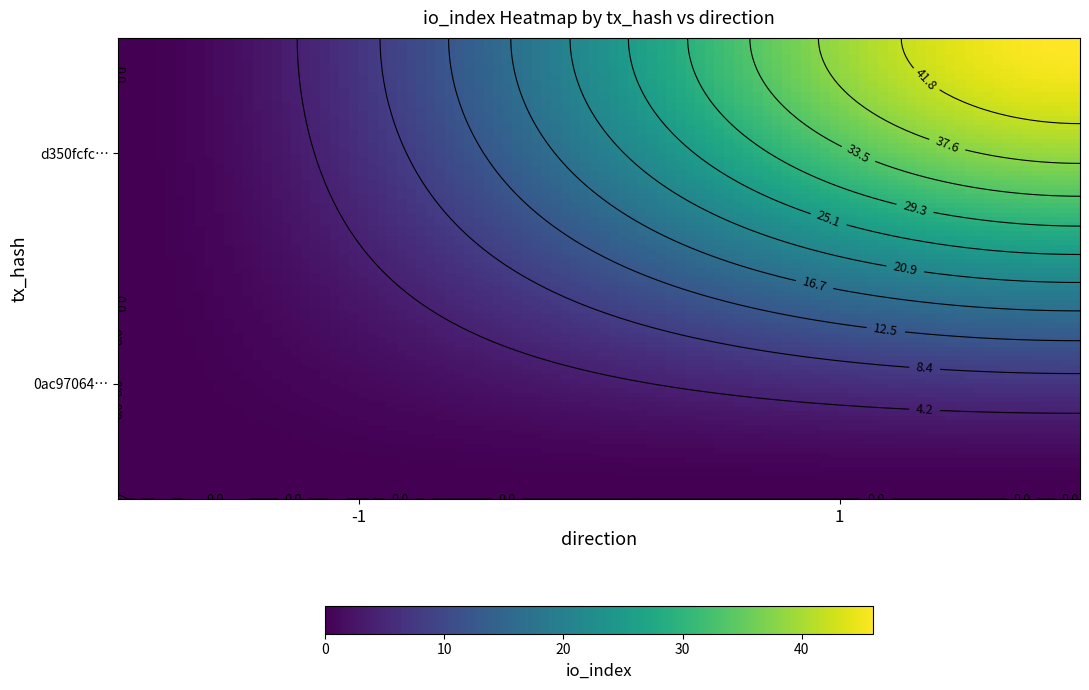

At how many categories does at least one series exceed 21?

1